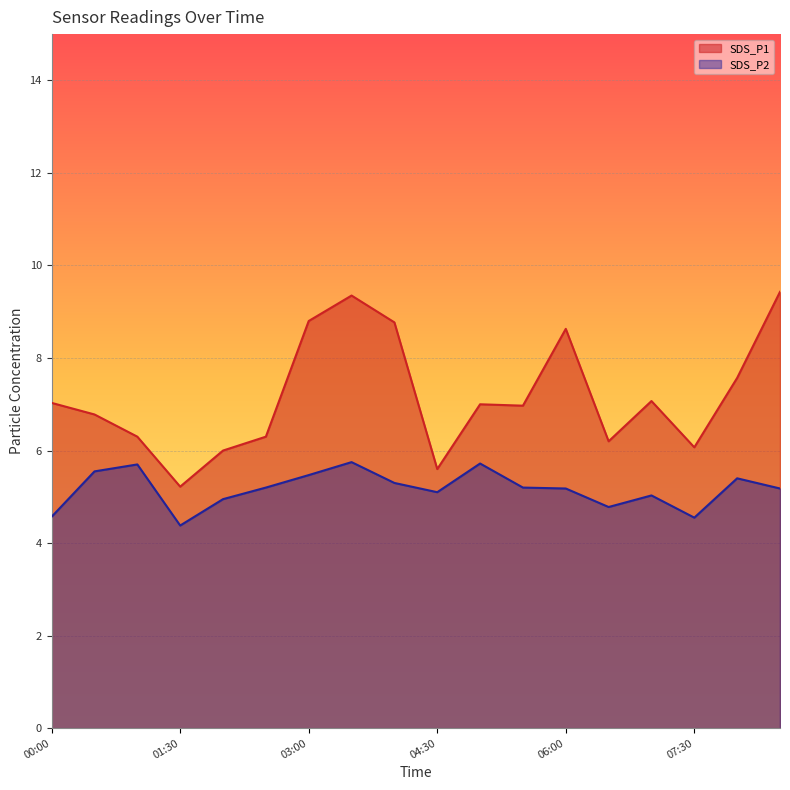

What is the difference between the highest and lowest values at 07:00?

2.0